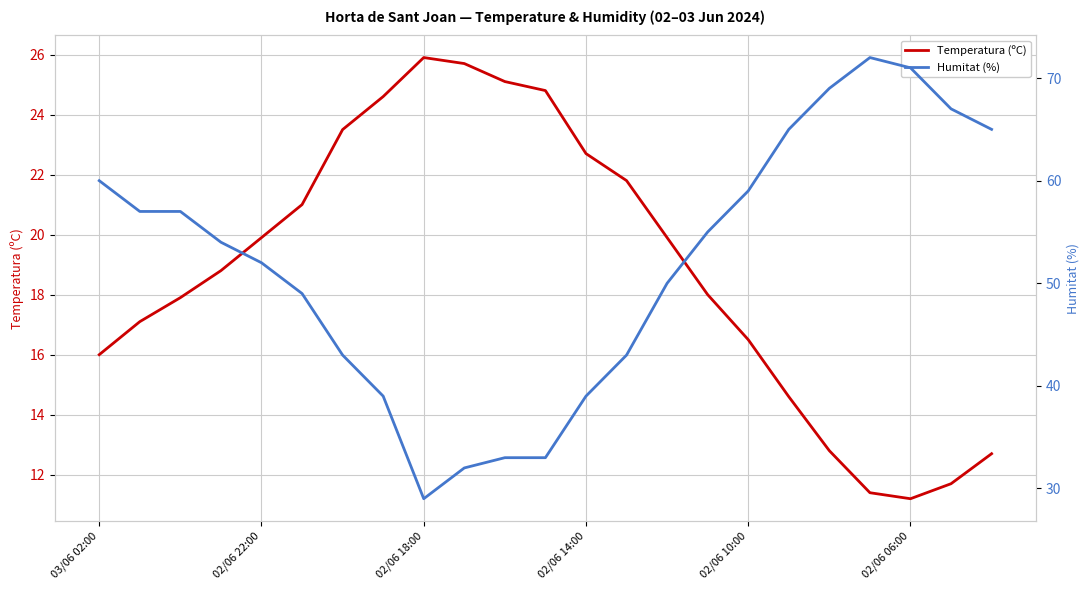

How many data points in Humitat (%) are less than 54?

11